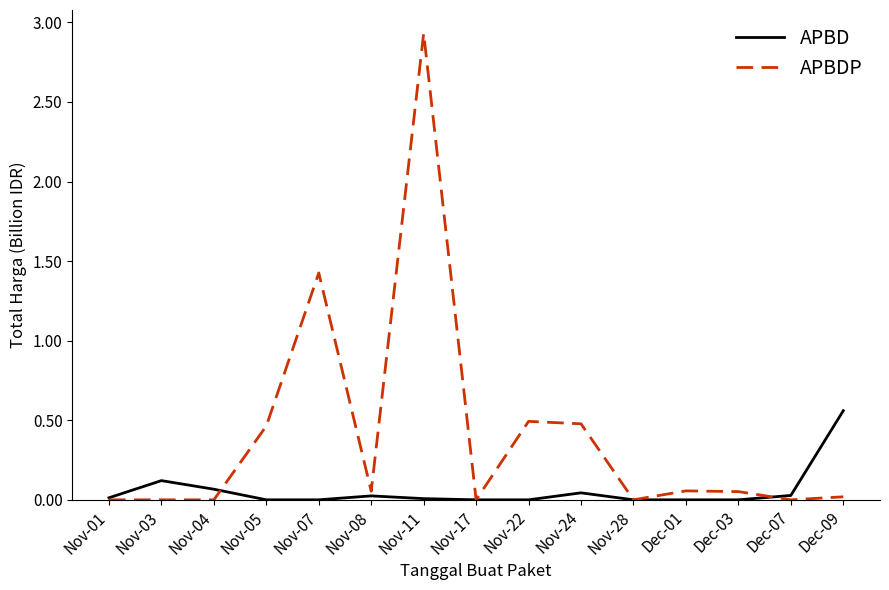

Which category has the highest value across all series?

Nov-11